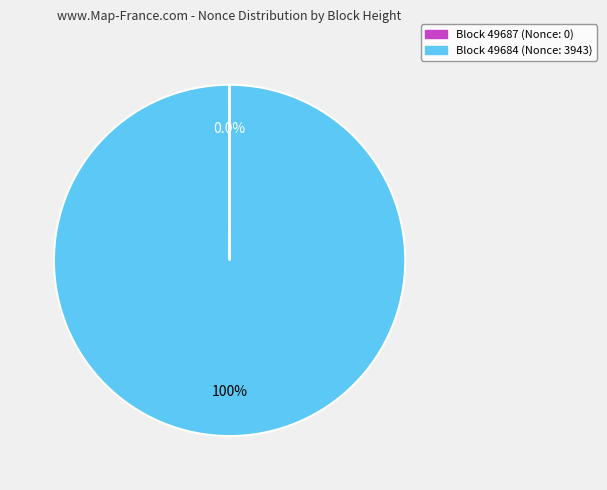

How many slices are in this pie chart?

2